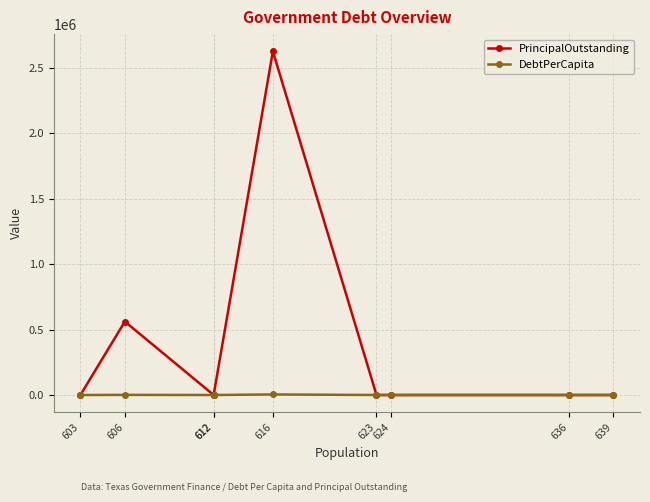

What is the difference between the DebtPerCapita values at 623 and 616?

4261.4